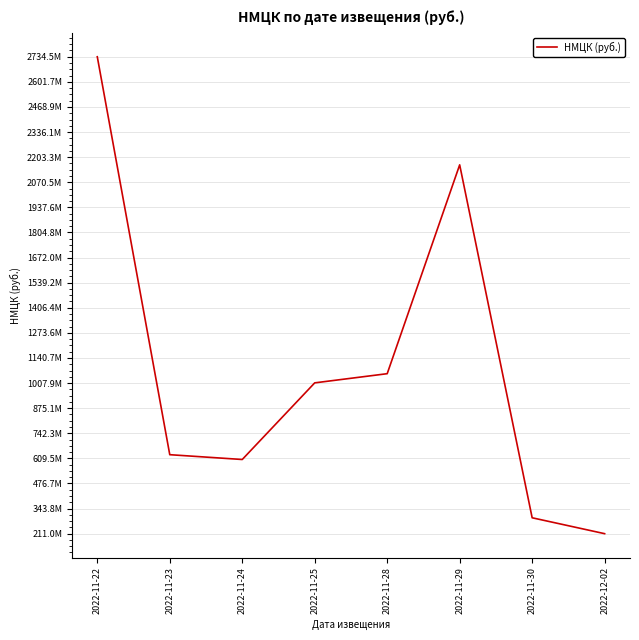

Reading left to right, transcribe all the data shown in this chart.

2022-11-22=2734537851.2	2022-11-23=628940400.0	2022-11-24=603490783.8	2022-11-25=1009010112.0	2022-11-28=1057548038.0	2022-11-29=2162624974.6	2022-11-30=295111316.5	2022-12-02=211020656.0